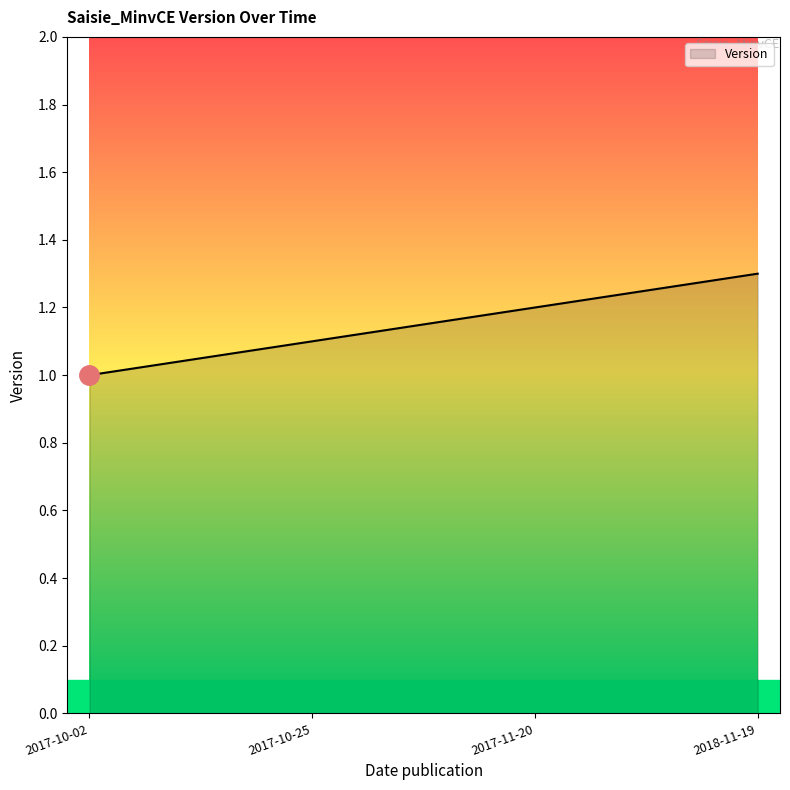

What position from the left is 2017-10-25?

2